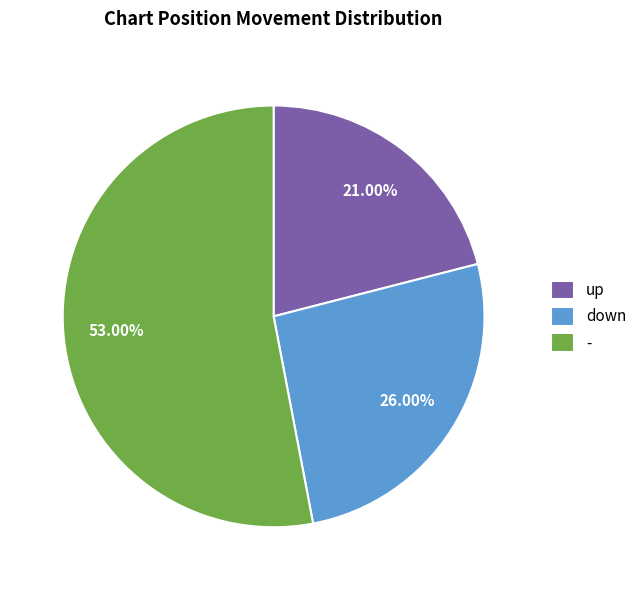

Which category has the smallest portion of the pie?

up